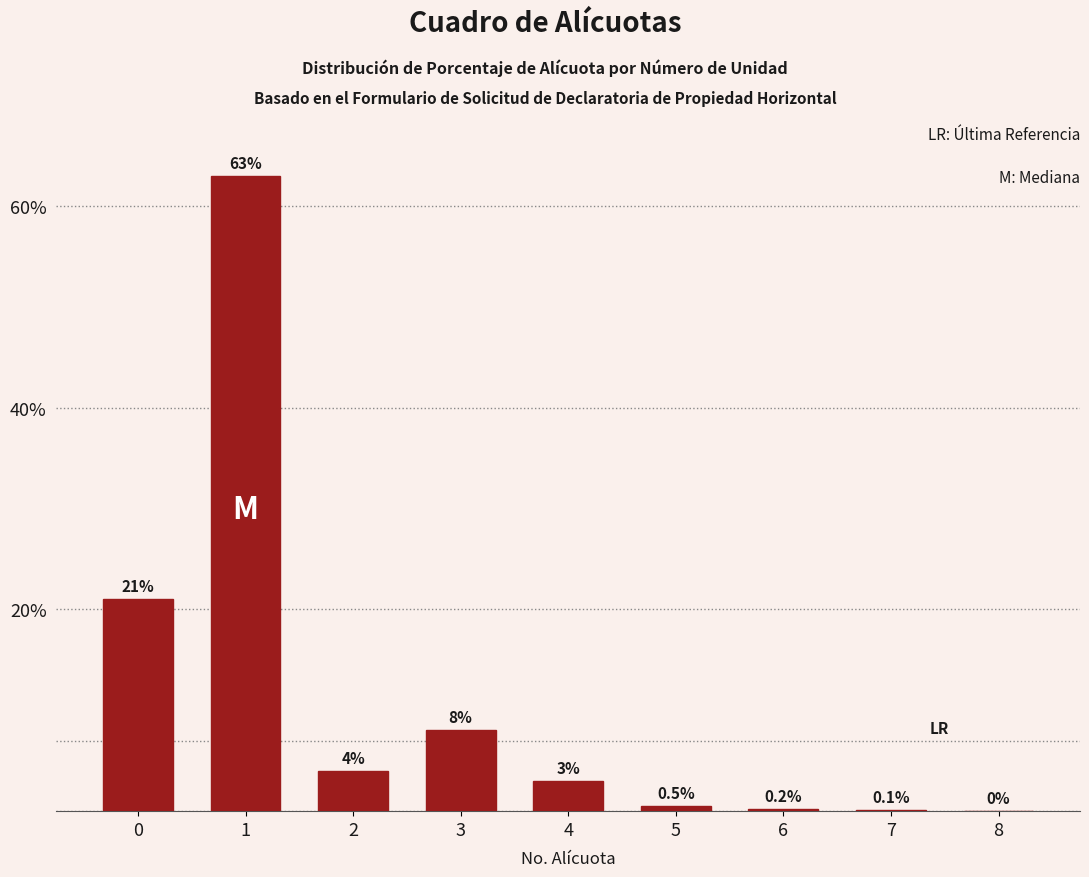

What is the change in value from 0 to 3?

-13.0